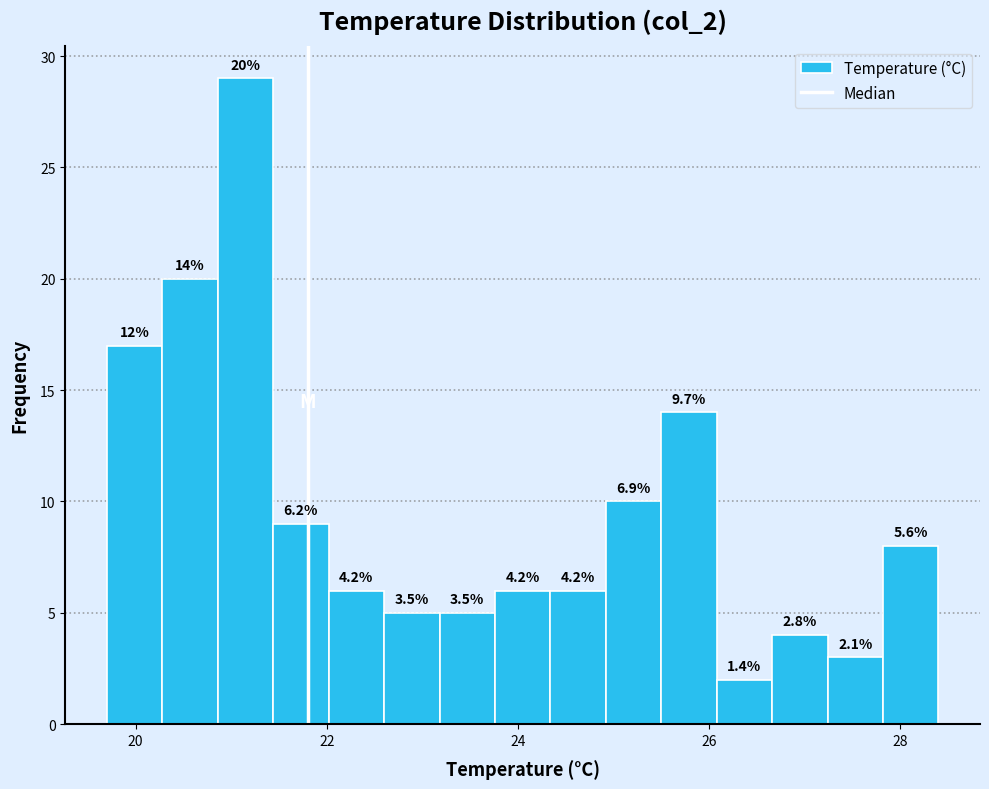

Read against the x-axis, roughly where is the centre of the tallest bar?

21.2